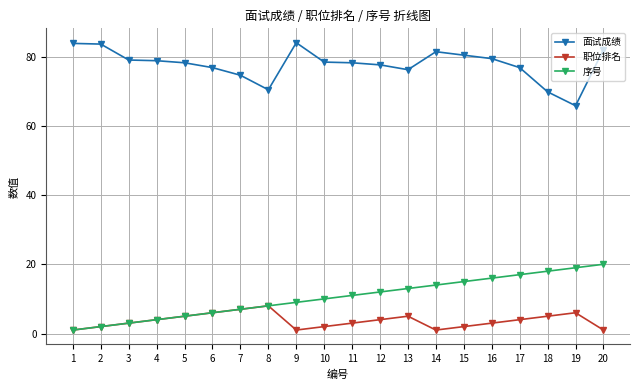

The value of 职位排名 at 12 is 4.0. True or false?

True